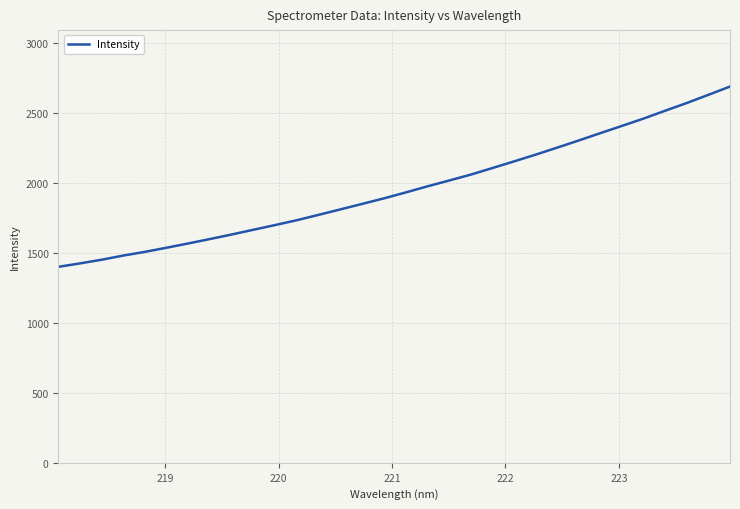

What is the minimum value shown in the chart?

1399.9